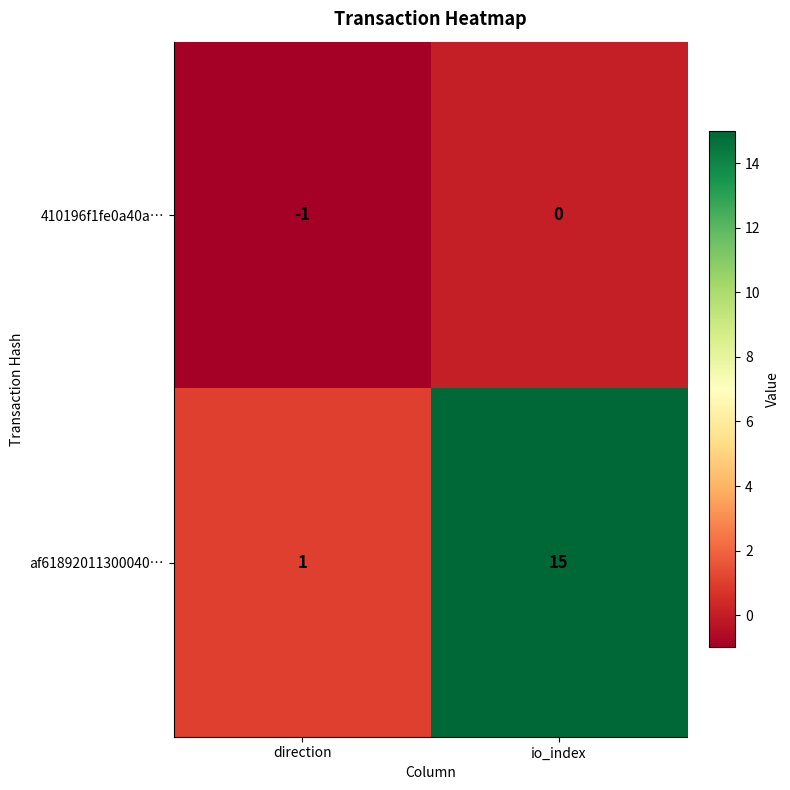

What is the difference between the maximum and minimum values in the af61892011300040… series?

14